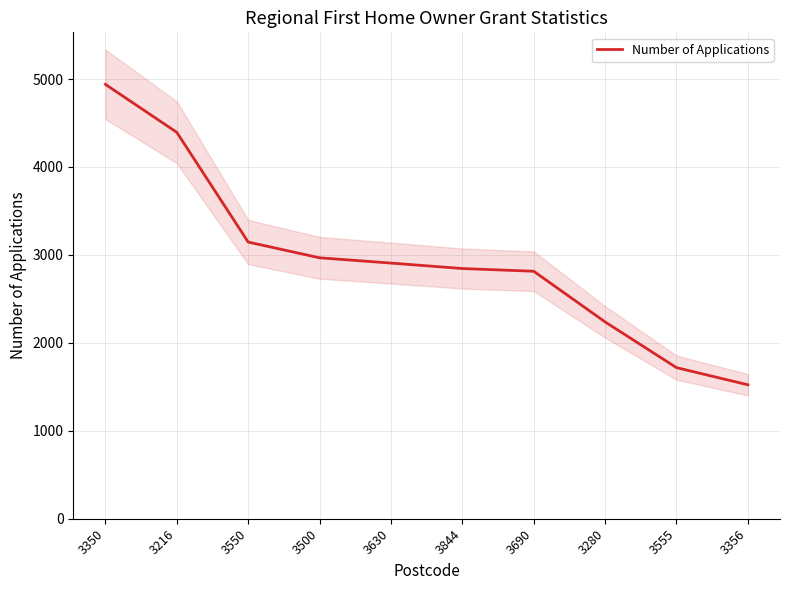

What is the maximum value shown in the chart?

4939